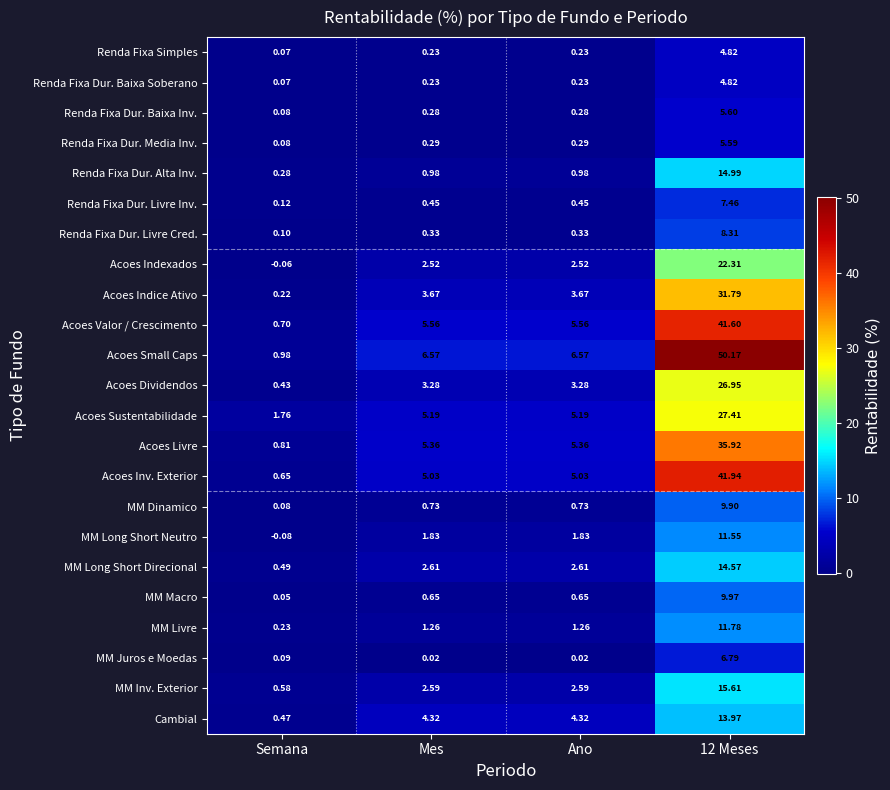

Between Semana and Ano, which series saw the biggest shift?

Acoes Small Caps